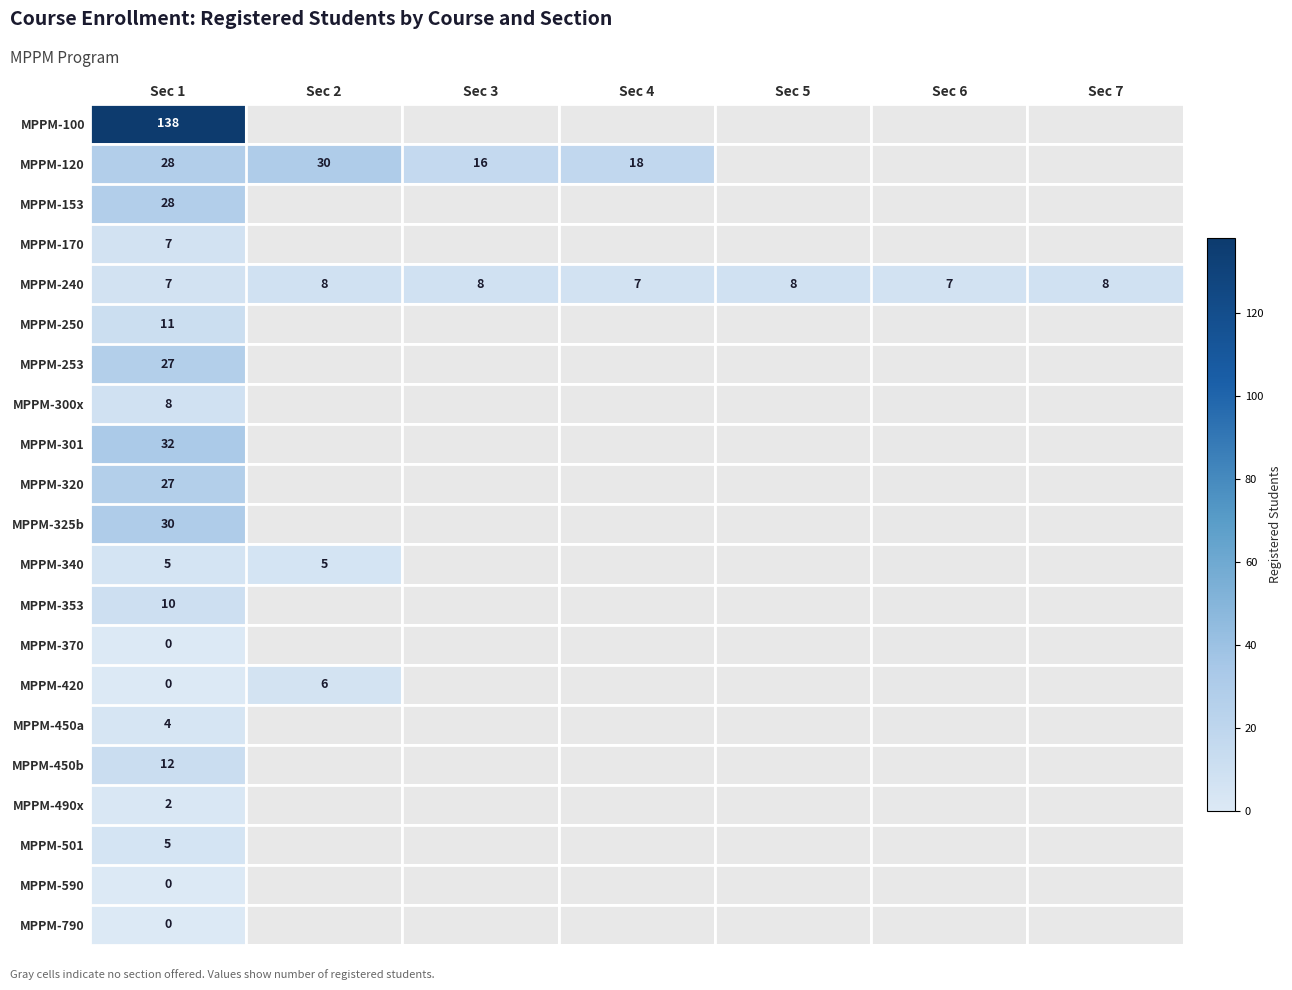

Is it true that MPPM-170 equals 7 at Sec 1?

True